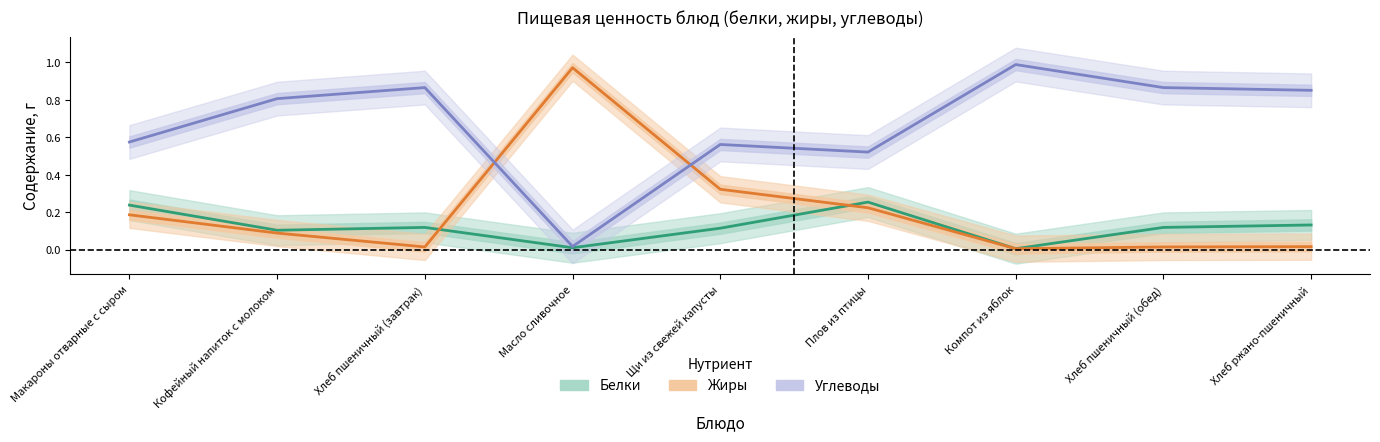

Rank the categories by Жиры value from lowest to highest.

Компот из яблок, Хлеб пшеничный (завтрак), Хлеб пшеничный (обед), Хлеб ржано-пшеничный, Кофейный напиток с молоком, Макароны отварные с сыром, Плов из птицы, Щи из свежей капусты, Масло сливочное